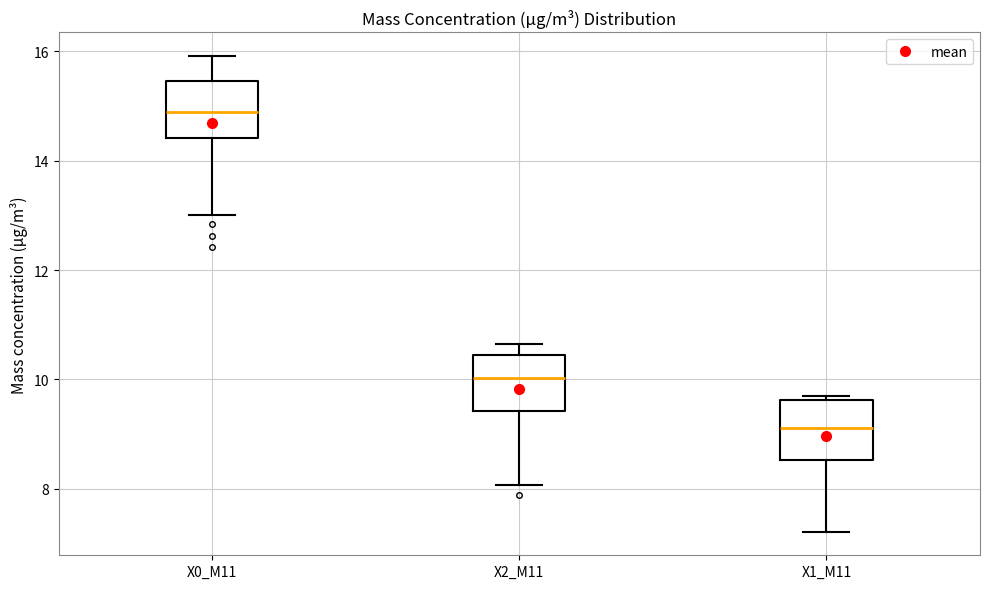

Which box has the highest median line?

X0_M11